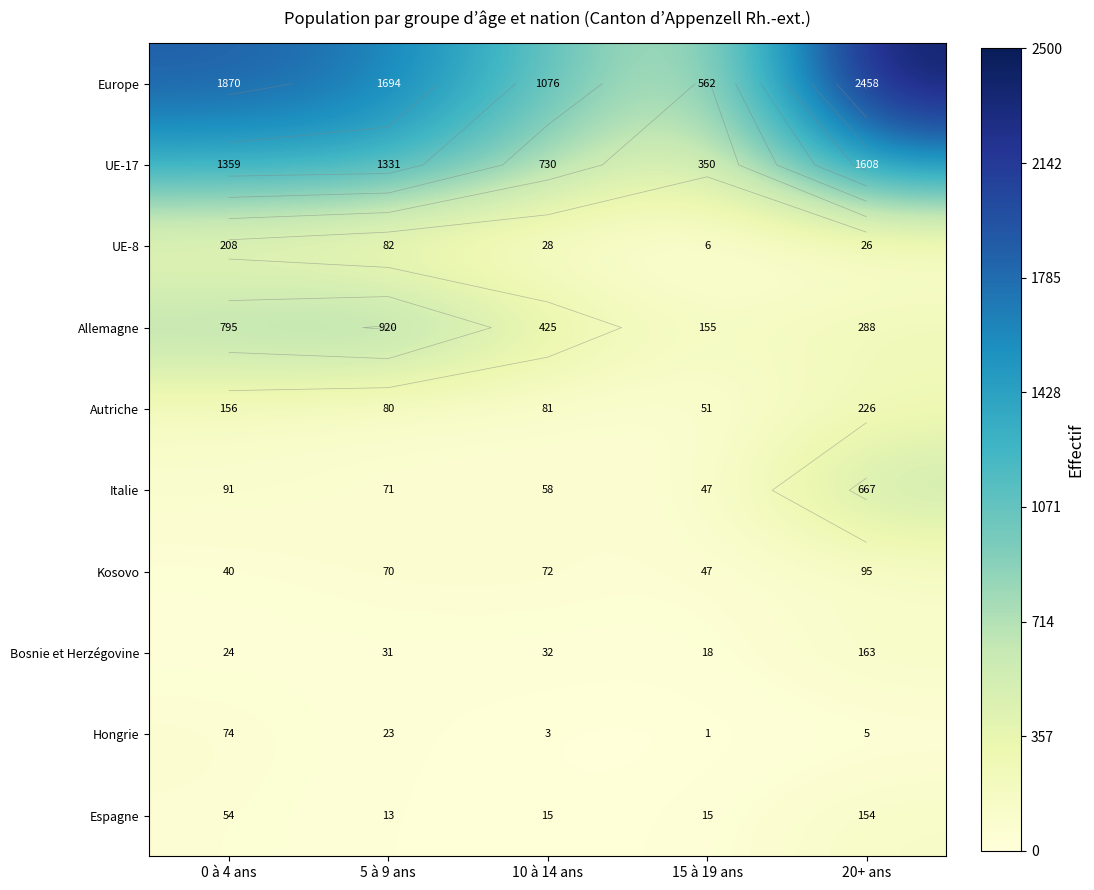

The Espagne series shows 13 at 5 à 9 ans. True or false?

True